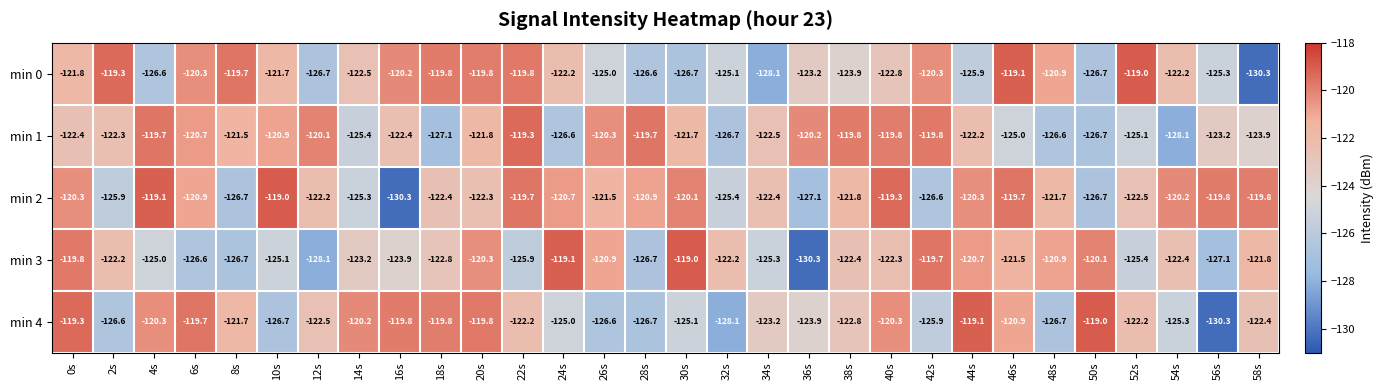

At which label does min 2 first exceed -121?

0s